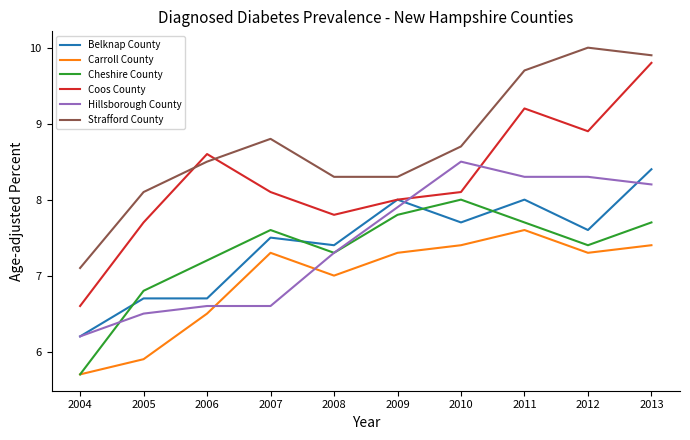

How many lines are shown in the chart?

6